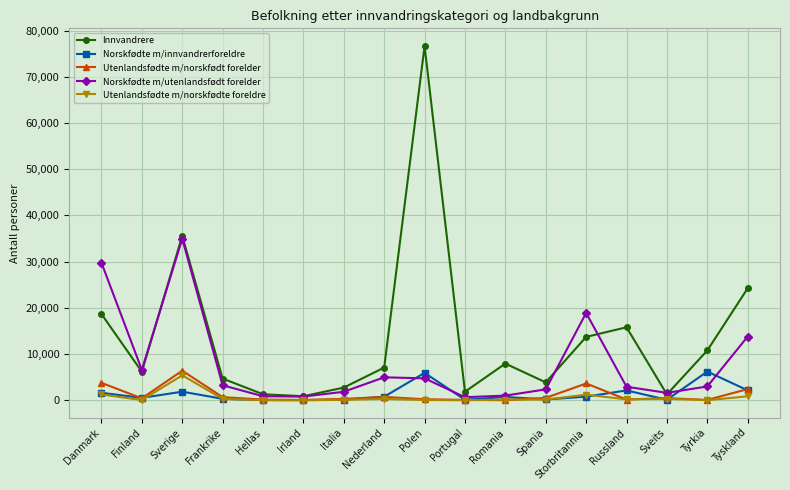

At which category does Norskfødte m/utenlandsfødt forelder reach its first local valley?

Finland